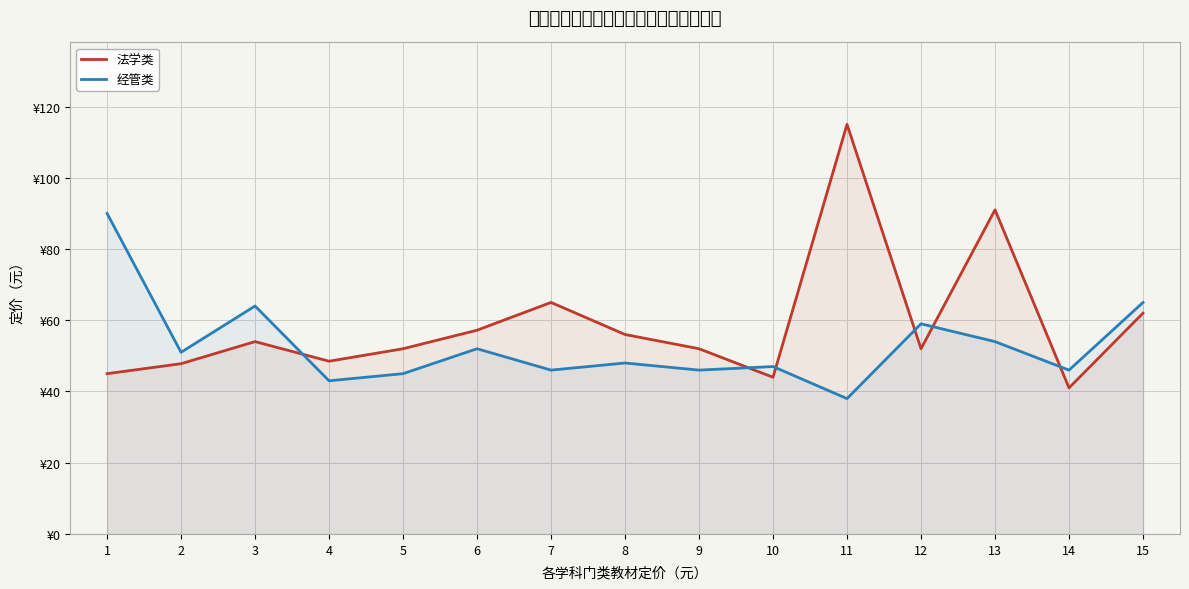

True or false: 法学类 and 经管类 cross at least once.

True